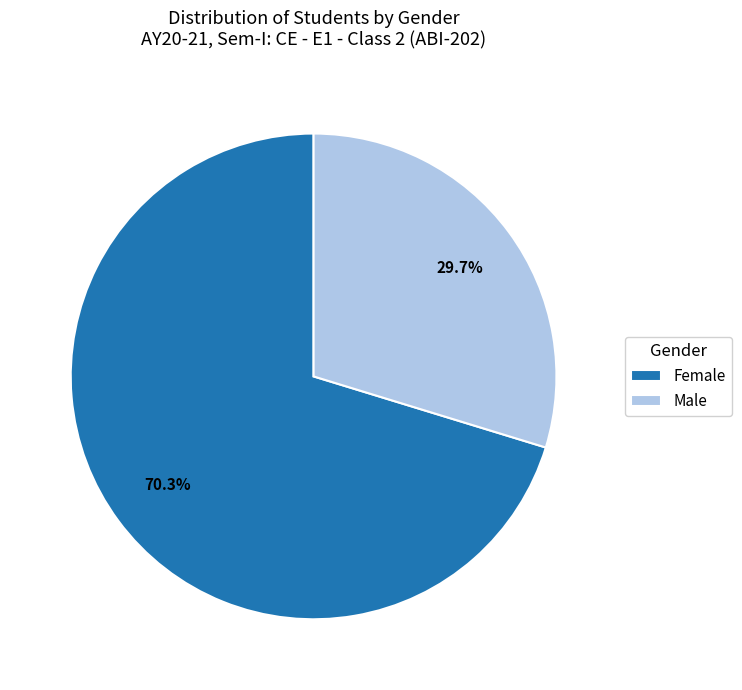

Count the number of slices in the pie.

2